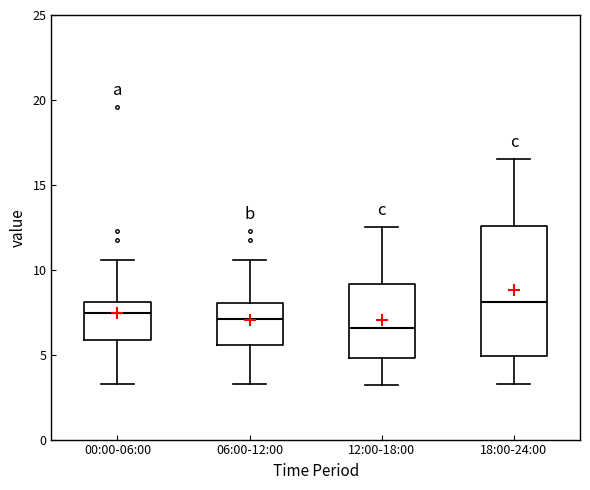

Which box has the lowest median line?

12:00-18:00